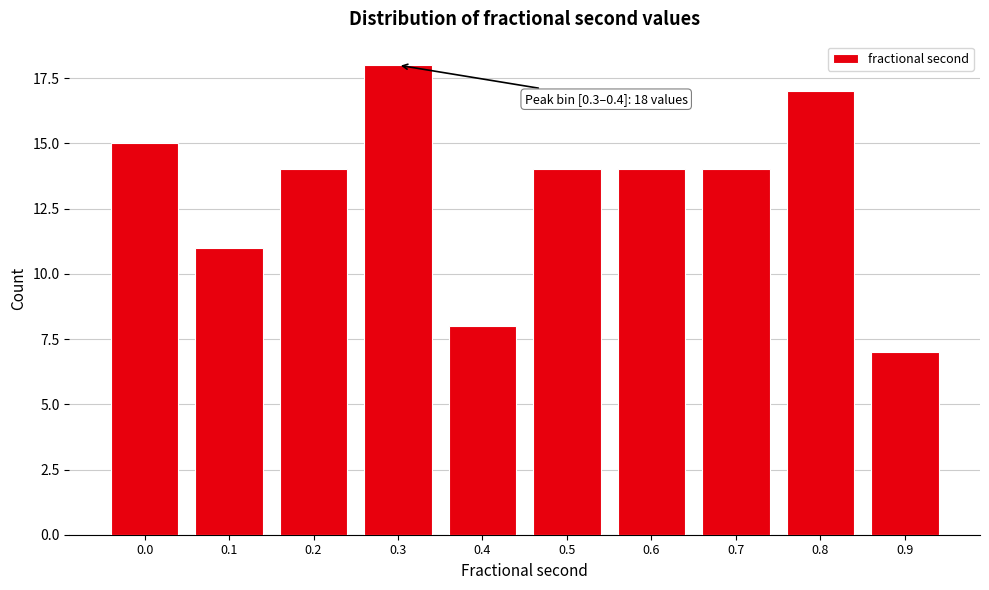

Reading left to right, what are all the values shown in this chart?

0.0=15	0.1=11	0.2=14	0.3=18	0.4=8	0.5=14	0.6=14	0.7=14	0.8=17	0.9=7